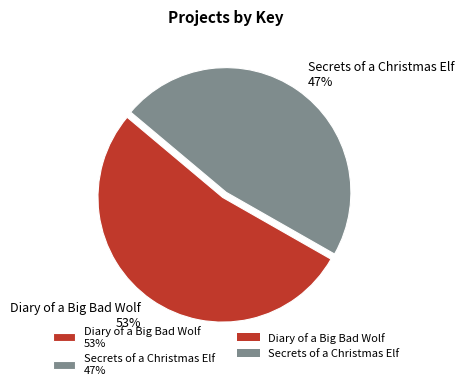

Does any single category account for the majority?

Yes